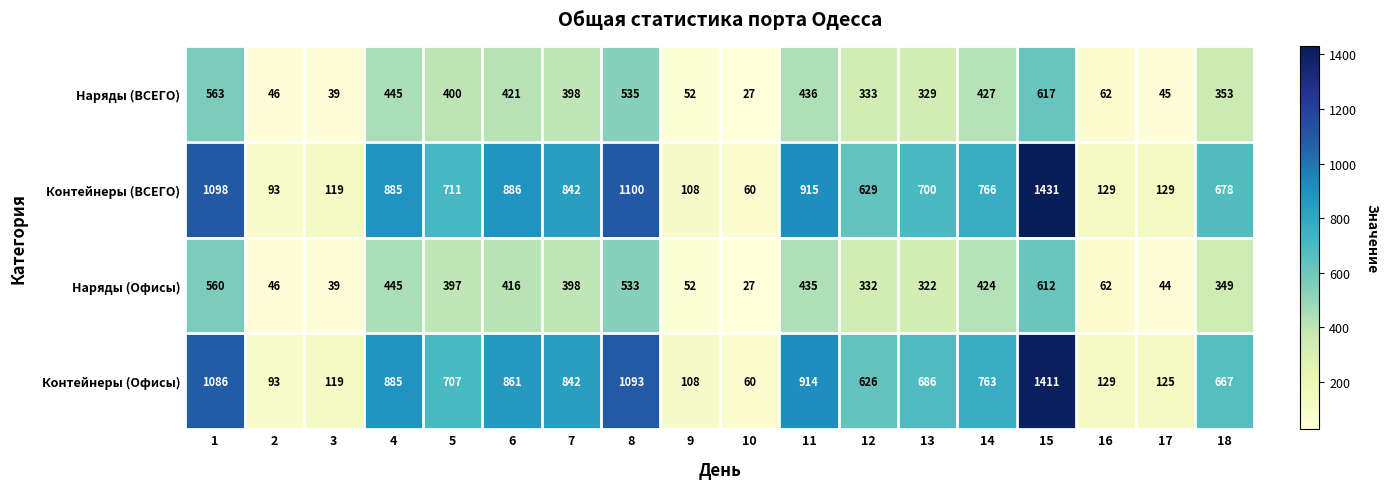

At how many categories does at least one series exceed 226?

12